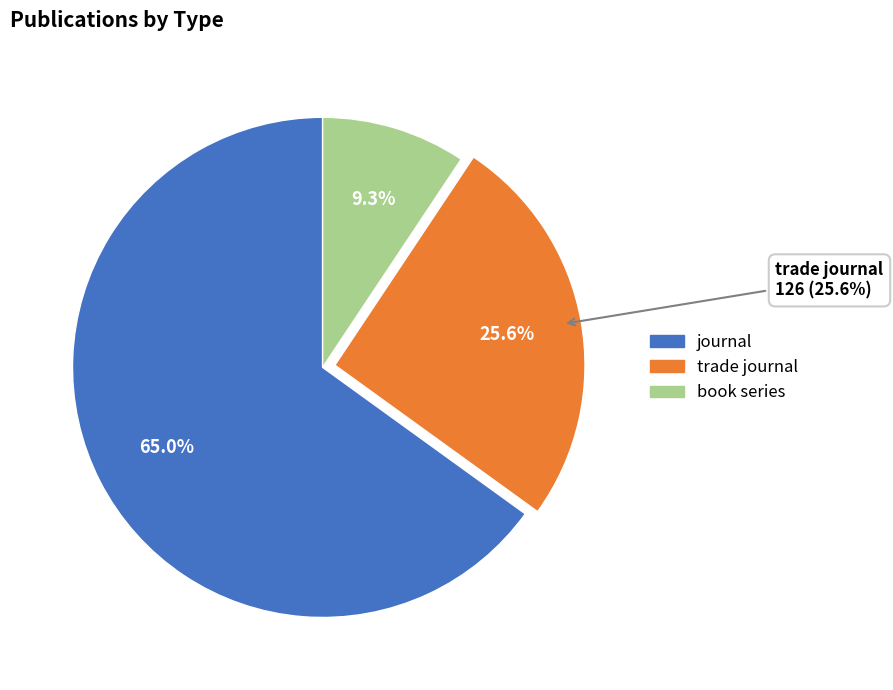

The book series slice represents 20% of the pie. True or false?

False